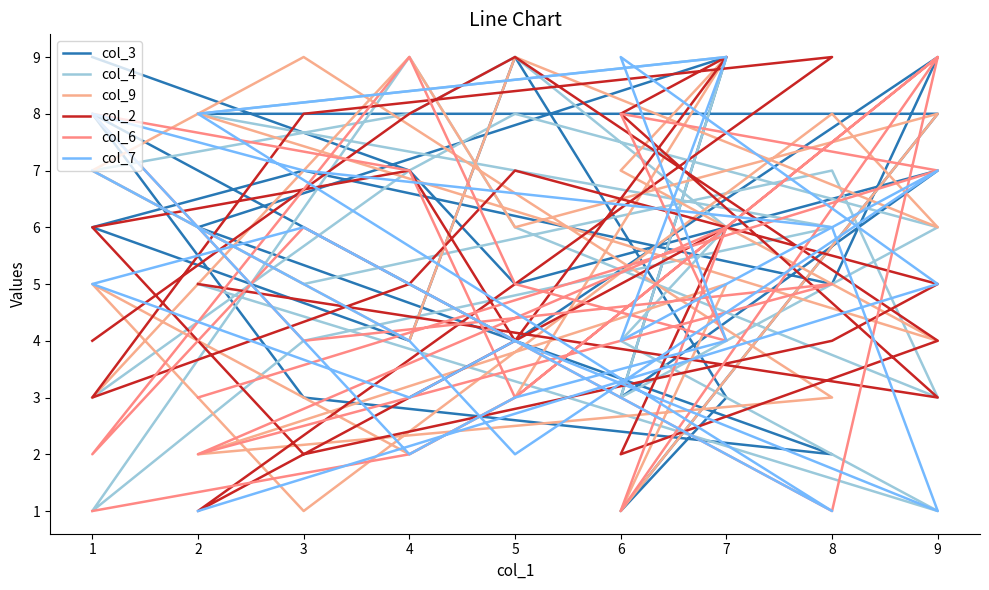

True or false: col_7 and col_4 intersect in this chart.

True